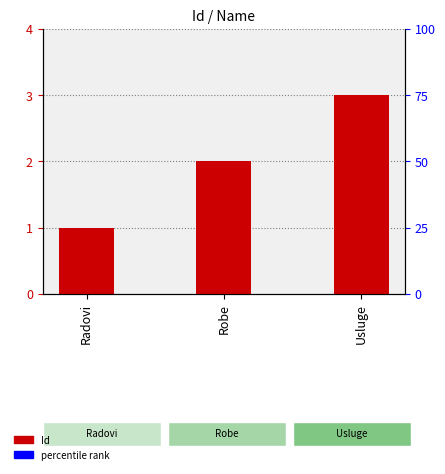

Which category has the highest value across all series?

Usluge